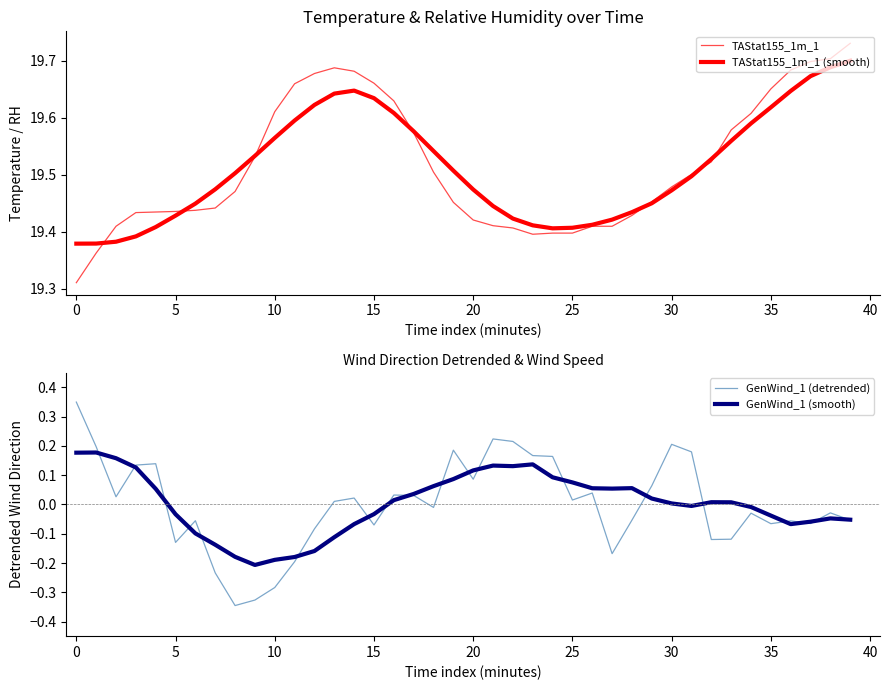

What is the approximate value of TAStat155_1m_1 (smooth) at 37?

19.7